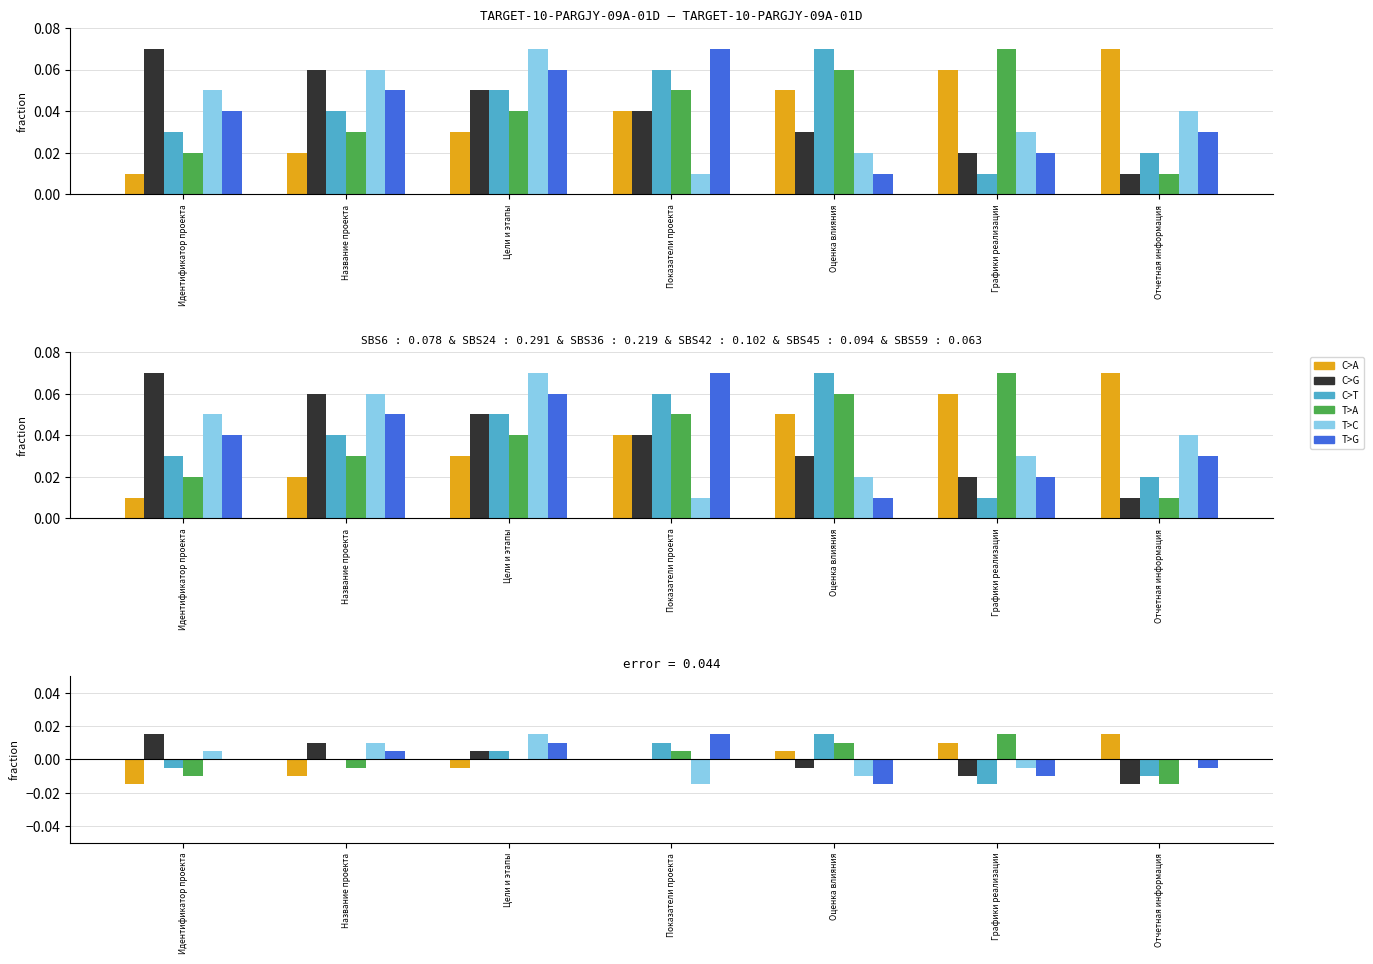

Which label corresponds to the largest value in the chart?

Отчетная информация